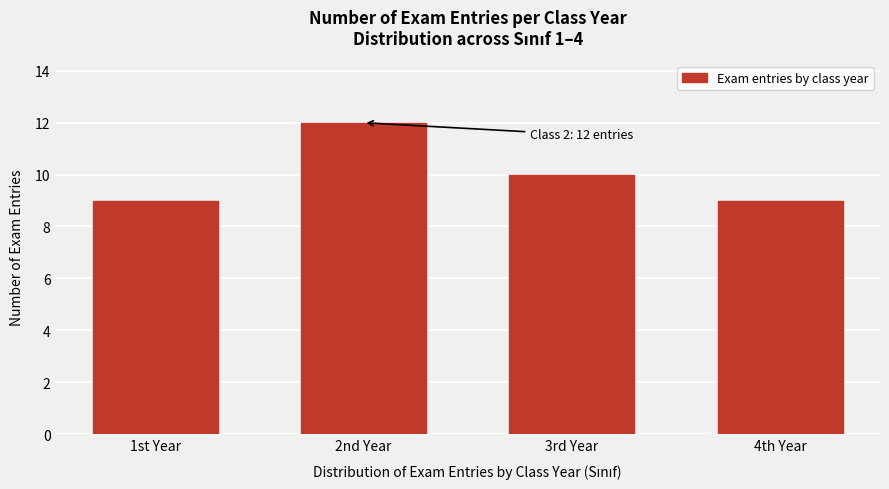

Reading left to right, list all the values displayed in this chart.

1st Year=9	2nd Year=12	3rd Year=10	4th Year=9